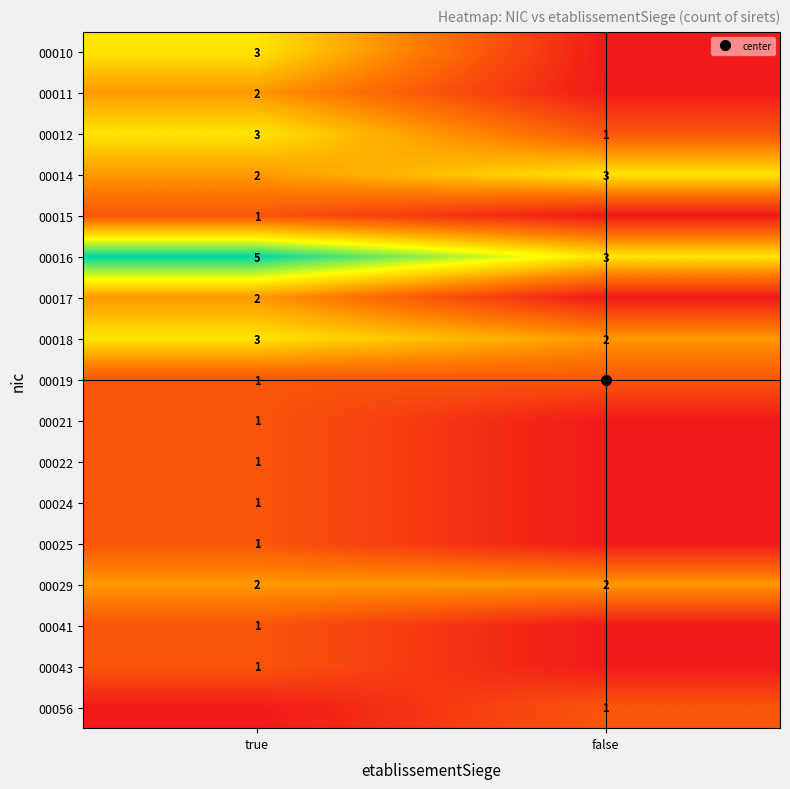

At how many categories does at least one series exceed 0?

2